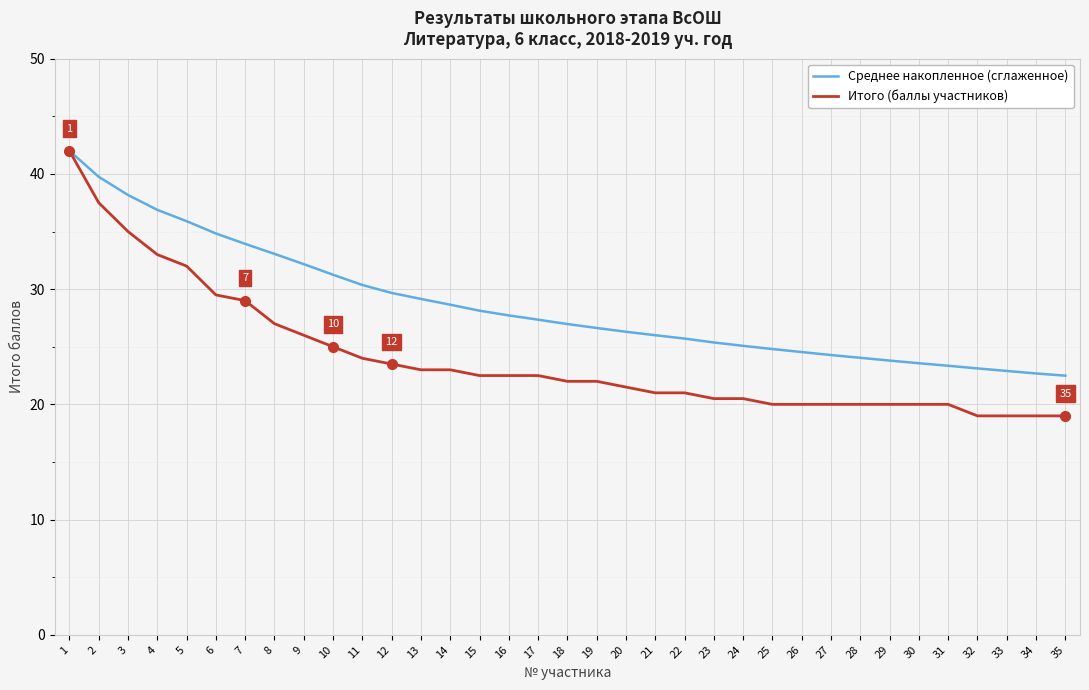

Between 2 and 9, which series saw the biggest shift?

Итого (баллы участников)